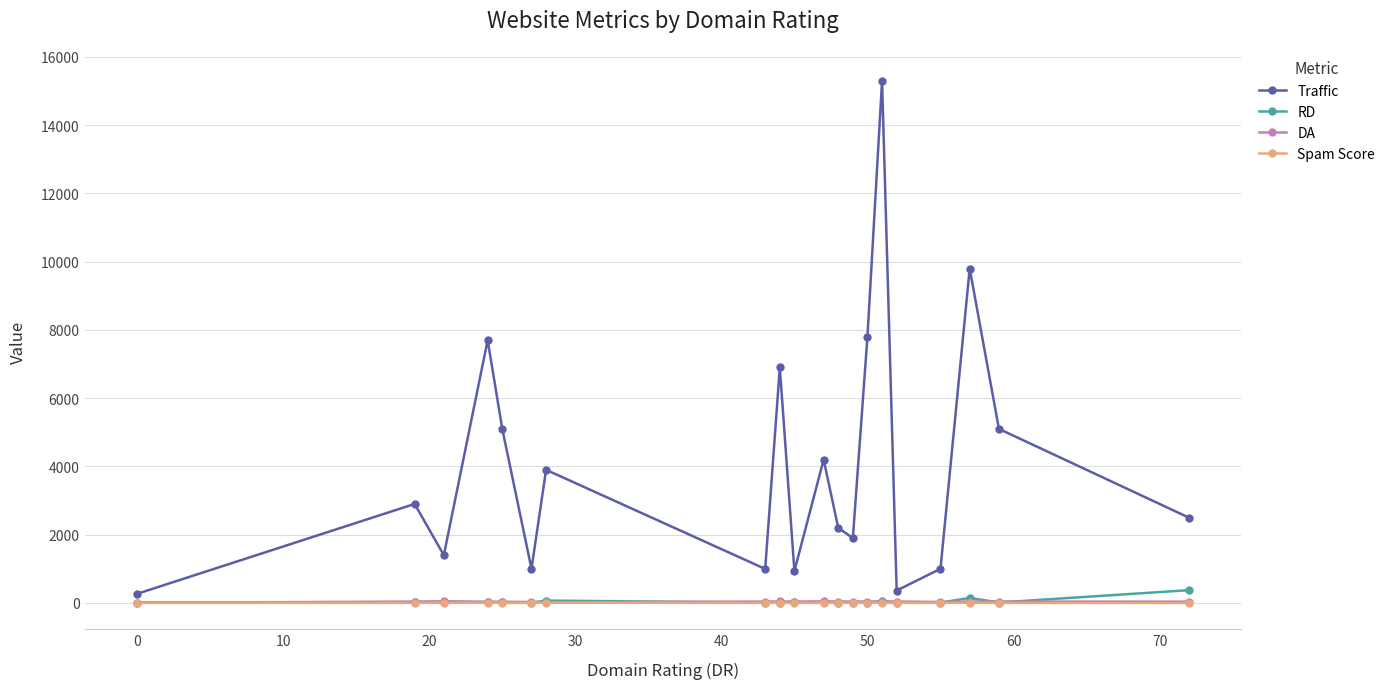

What is the value of the Spam Score point at the 18th from the left?

1